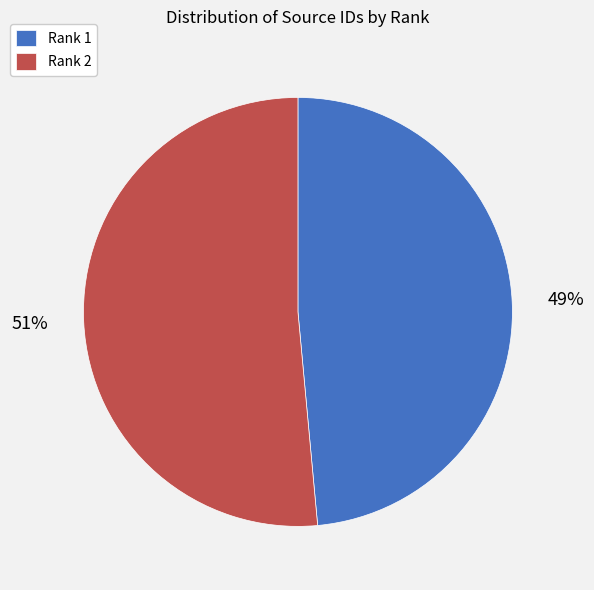

Between Rank 2 and Rank 1, which is larger?

Rank 2